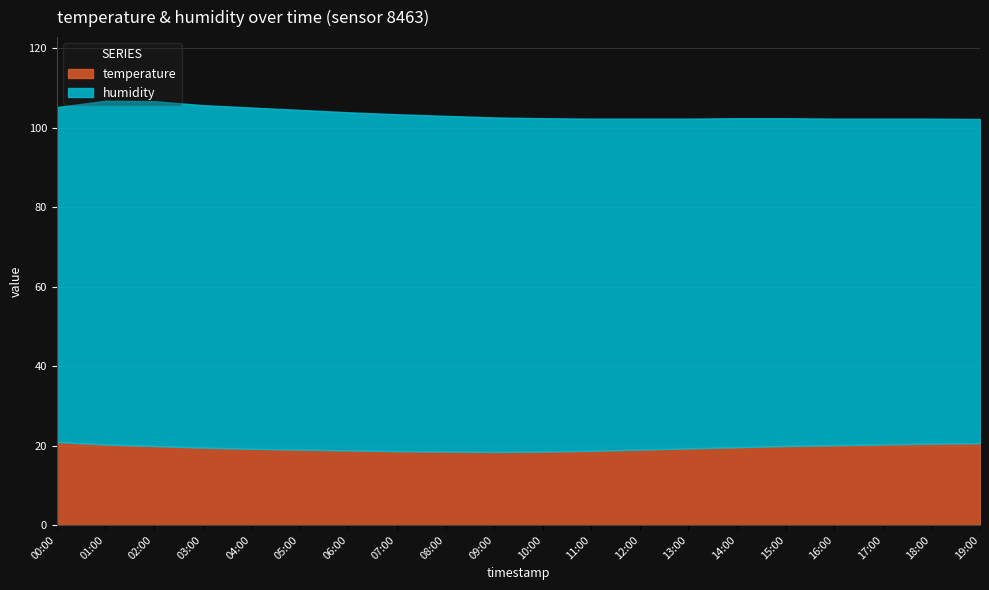

Reading left to right, what are all the values shown in this chart?

humidity: 84.3	86.5	86.8	86.2	85.9	85.5	85.1	84.8	84.5	84.2	83.9	83.6	83.3	83.0	82.8	82.5	82.2	82.0	81.8	81.6
temperature: 20.9	20.3	19.9	19.5	19.2	19.0	18.8	18.6	18.5	18.4	18.5	18.7	19.0	19.3	19.6	19.9	20.1	20.3	20.5	20.6